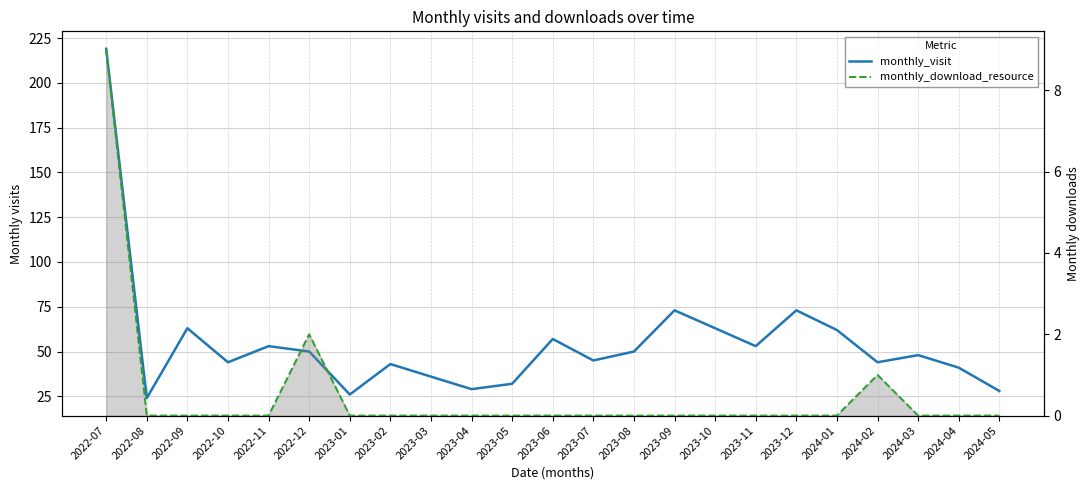

What is the minimum value for monthly_visit?

24